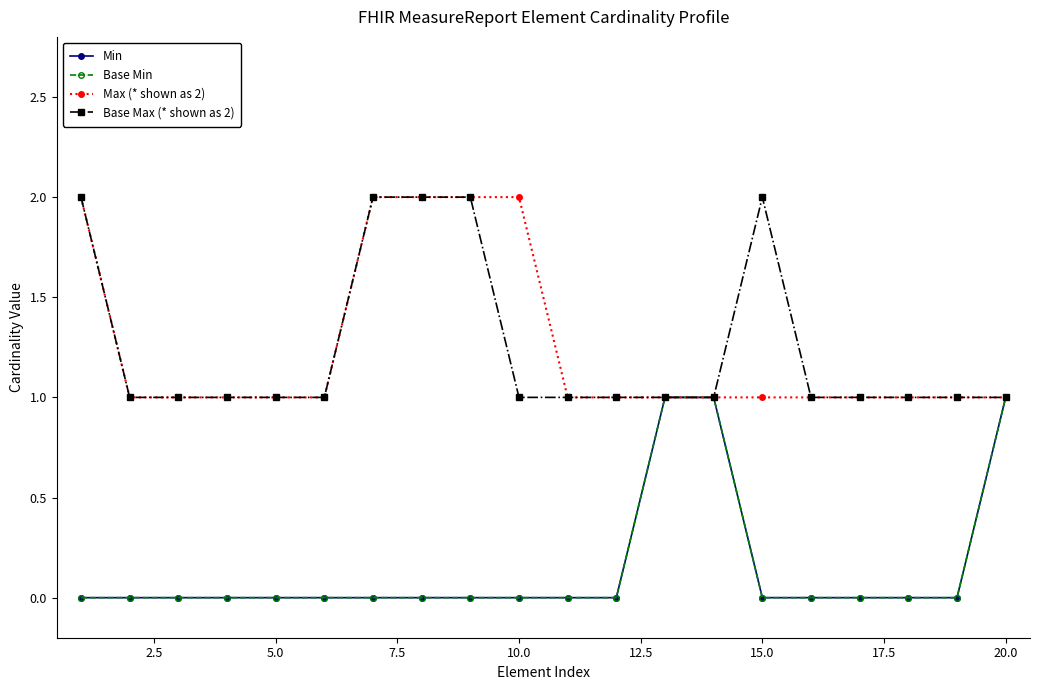

Is this an area chart (filled region under the line)?

No